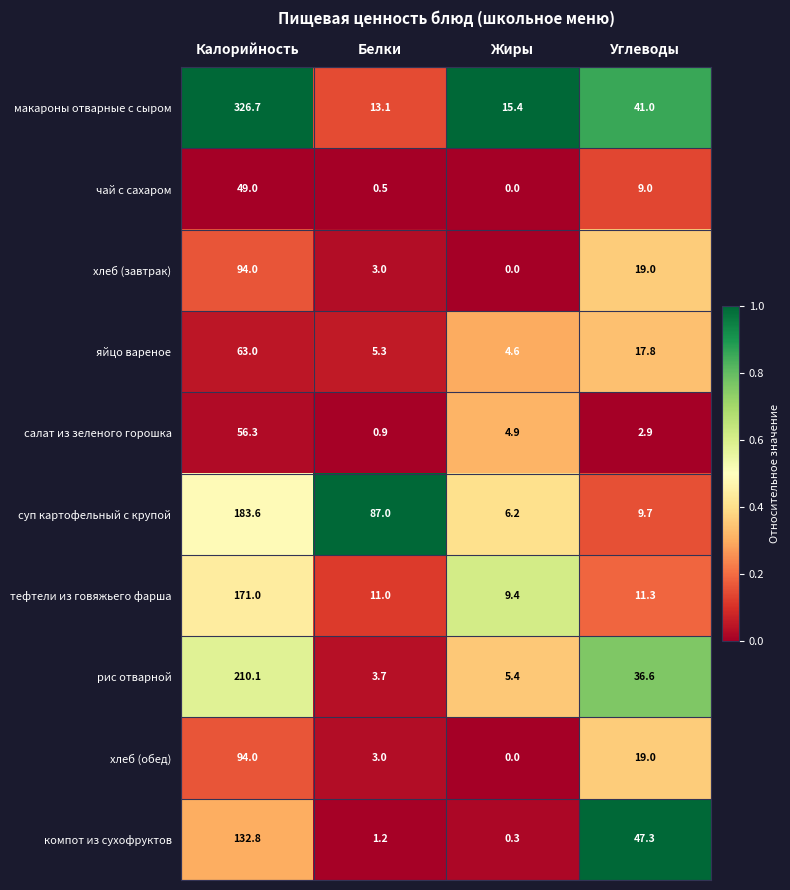

Rank the categories by хлеб (завтрак) value from lowest to highest.

Жиры, Белки, Углеводы, Калорийность